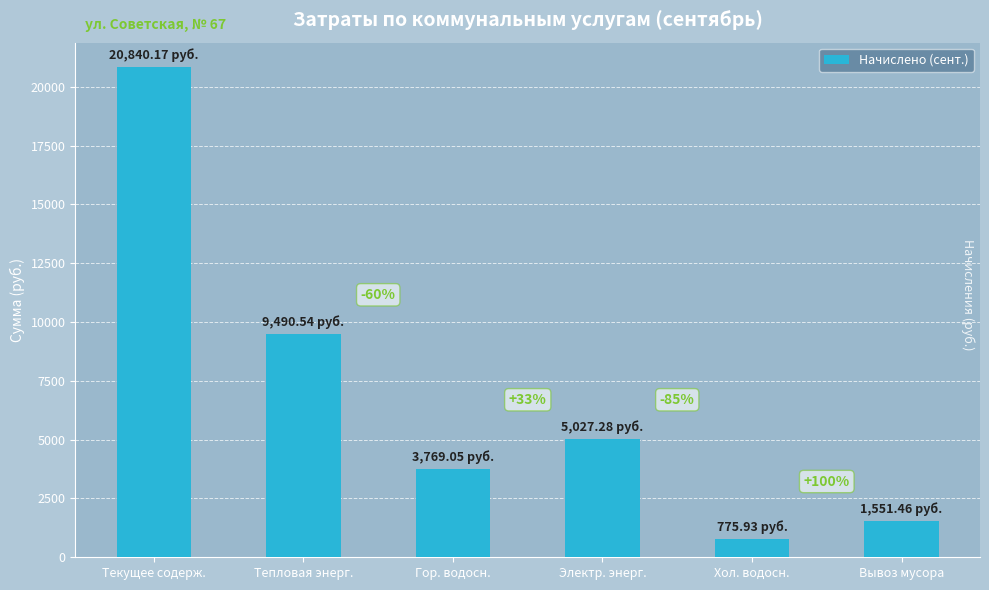

Does the chart contain any negative values?

No